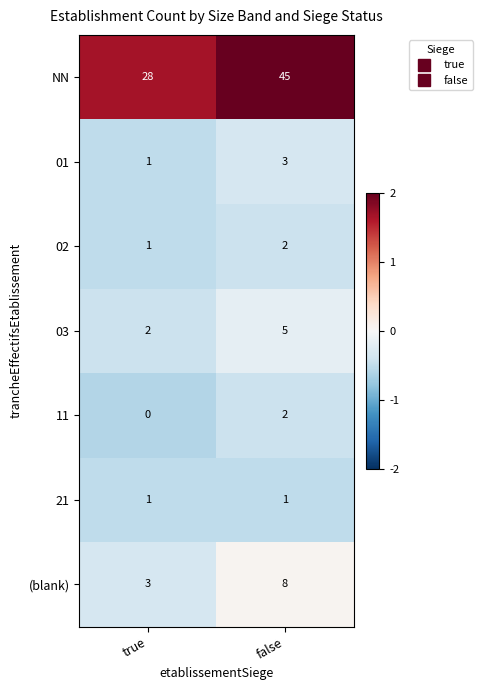

Is it true that NN equals 45 at false?

True